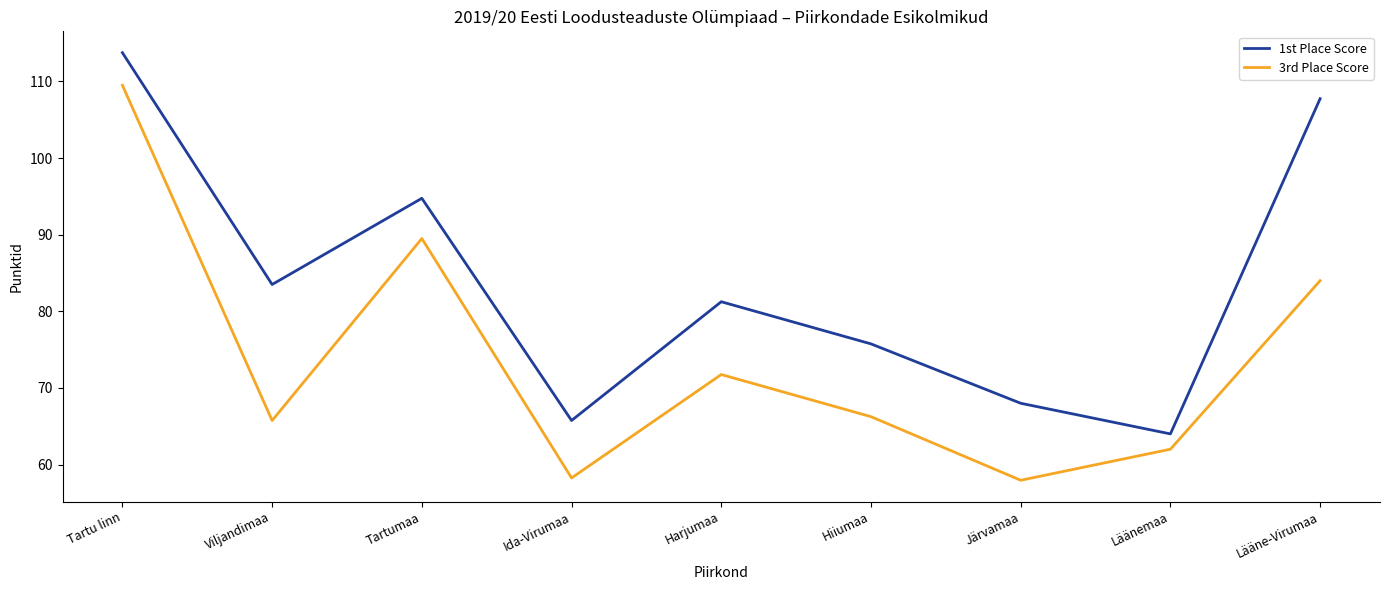

What position from the left is Harjumaa?

5